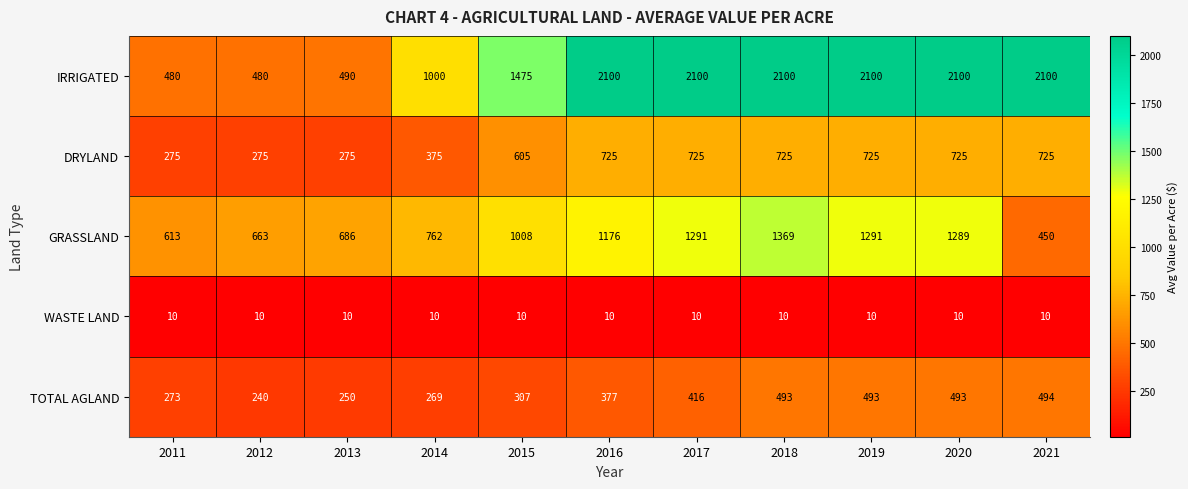

List the series in order of their peak value, lowest first.

WASTE LAND, TOTAL AGLAND, DRYLAND, GRASSLAND, IRRIGATED